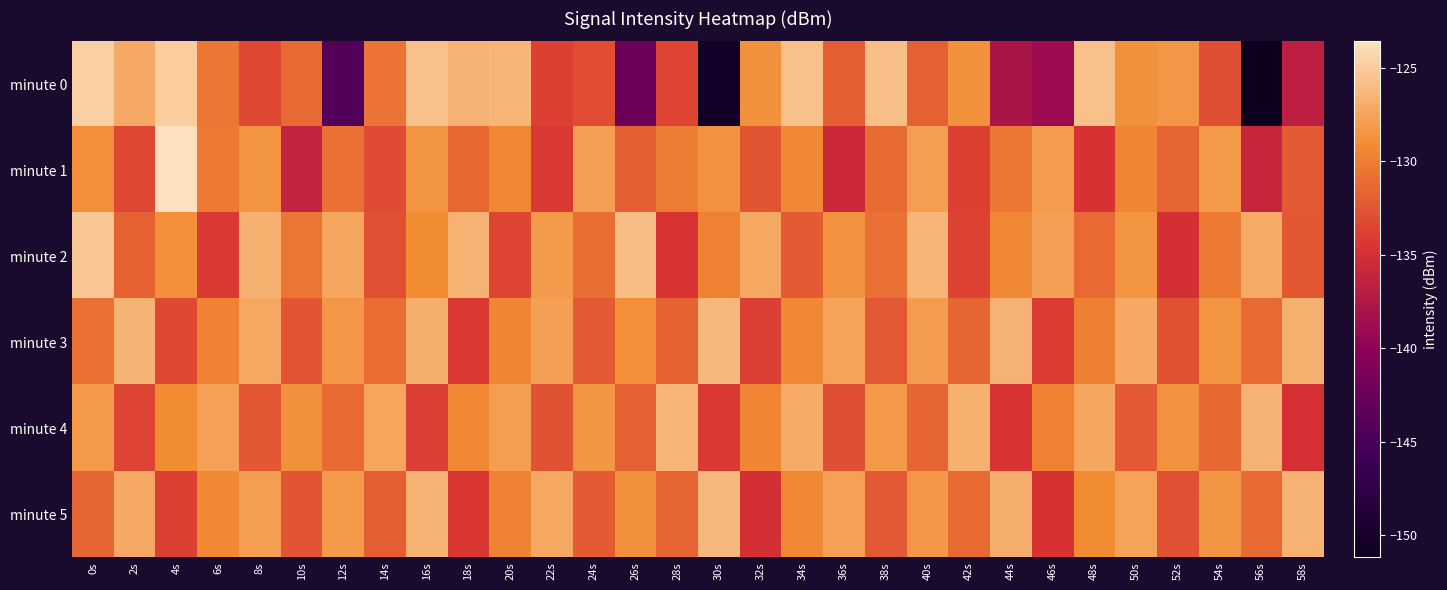

Reading left to right, list all the values displayed in this chart.

minute 0: 0s=-124.7	2s=-127.2	4s=-124.9	6s=-130.4	8s=-133.3	10s=-131.2	12s=-144.3	14s=-130.6	16s=-125.7	18s=-126.6	20s=-126.4	22s=-133.7	24s=-133.1	26s=-142.5	28s=-133.5	30s=-150.3	32s=-128.8	34s=-125.7	36s=-132.0	38s=-125.8	40s=-131.8	42s=-128.8	44s=-137.9	46s=-138.8	48s=-125.7	50s=-128.8	52s=-128.3	54s=-132.9	56s=-151.2	58s=-136.7
minute 1: 0s=-128.9	2s=-133.4	4s=-123.6	6s=-130.2	8s=-128.6	10s=-136.2	12s=-130.8	14s=-133.1	16s=-128.6	18s=-131.4	20s=-129.5	22s=-134.2	24s=-127.8	26s=-131.9	28s=-130.1	30s=-128.7	32s=-132.5	34s=-129.3	36s=-135.6	38s=-131.2	40s=-127.9	42s=-133.8	44s=-130.4	46s=-128.1	48s=-134.7	50s=-129.6	52s=-131.5	54s=-128.3	56s=-135.9	58s=-132.1
minute 2: 0s=-125.3	2s=-131.7	4s=-128.9	6s=-134.2	8s=-126.8	10s=-130.5	12s=-127.4	14s=-132.8	16s=-129.1	18s=-126.6	20s=-133.4	22s=-128.2	24s=-131.0	26s=-125.9	28s=-134.6	30s=-129.8	32s=-127.3	34s=-132.1	36s=-128.7	38s=-130.9	40s=-126.4	42s=-133.7	44s=-129.5	46s=-127.8	48s=-131.3	50s=-128.6	52s=-134.9	54s=-130.2	56s=-127.1	58s=-132.4
minute 3: 0s=-130.8	2s=-126.5	4s=-133.2	6s=-129.7	8s=-127.3	10s=-132.6	12s=-128.4	14s=-131.1	16s=-126.9	18s=-134.3	20s=-129.6	22s=-127.8	24s=-132.1	26s=-128.9	28s=-131.7	30s=-126.2	32s=-133.9	34s=-129.4	36s=-127.6	38s=-132.3	40s=-128.1	42s=-131.5	44s=-126.7	46s=-134.1	48s=-129.9	50s=-127.2	52s=-132.7	54s=-128.6	56s=-131.3	58s=-126.8
minute 4: 0s=-128.3	2s=-133.6	4s=-129.1	6s=-127.7	8s=-132.4	10s=-128.8	12s=-131.2	14s=-127.5	16s=-133.9	18s=-129.3	20s=-127.9	22s=-132.7	24s=-128.5	26s=-131.8	28s=-126.4	30s=-134.2	32s=-129.6	34s=-127.1	36s=-132.9	38s=-128.3	40s=-131.6	42s=-126.8	44s=-134.5	46s=-129.8	48s=-127.4	50s=-132.2	52s=-128.7	54s=-131.4	56s=-126.6	58s=-134.8
minute 5: 0s=-131.5	2s=-127.2	4s=-133.8	6s=-129.4	8s=-127.9	10s=-132.6	12s=-128.2	14s=-131.9	16s=-126.5	18s=-134.4	20s=-129.7	22s=-127.3	24s=-132.1	26s=-128.8	28s=-131.6	30s=-126.2	32s=-134.9	34s=-129.5	36s=-127.7	38s=-132.3	40s=-128.4	42s=-131.2	44s=-126.9	46s=-134.7	48s=-129.1	50s=-127.6	52s=-132.8	54s=-128.5	56s=-131.3	58s=-126.7